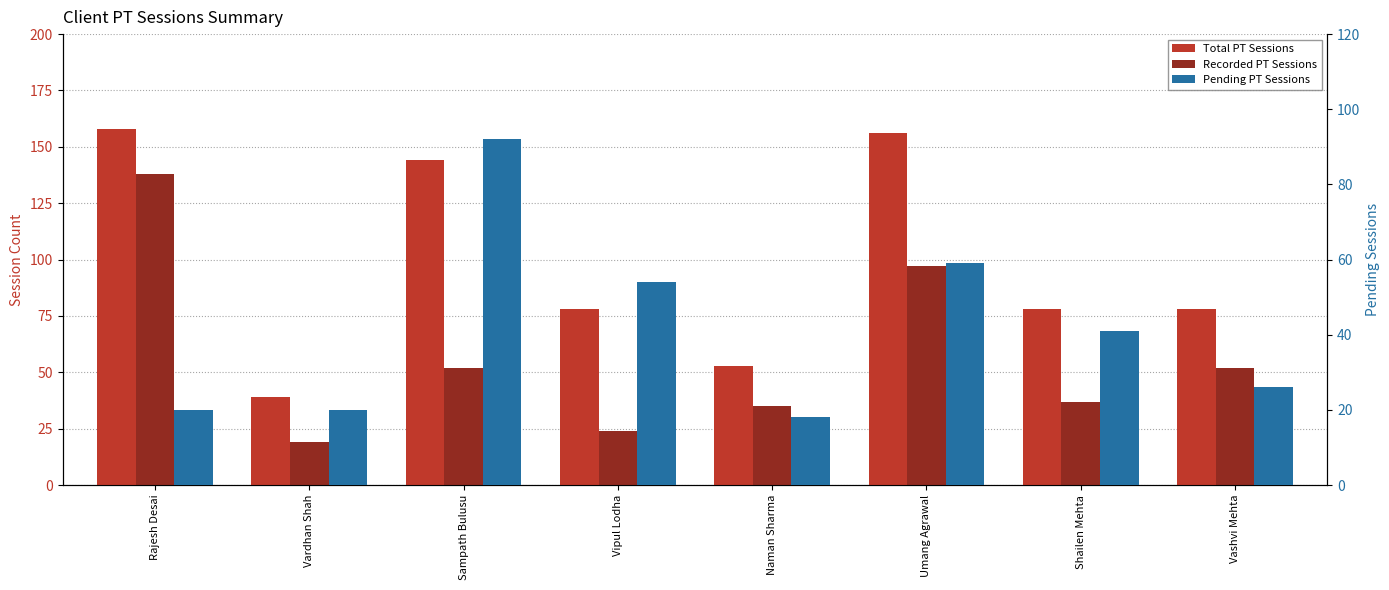

What is the label of the 1st bar from the left?

Rajesh Desai